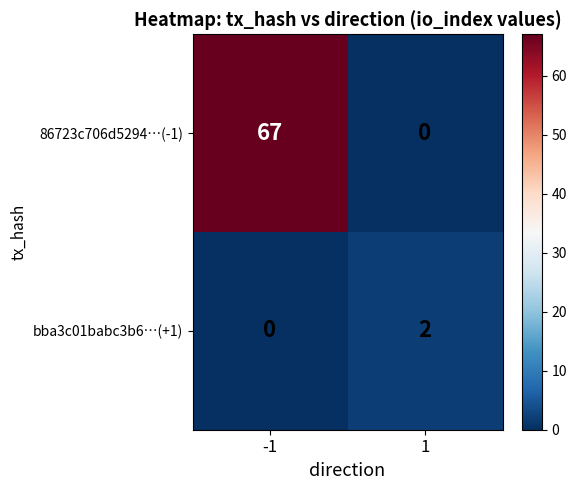

Reading left to right, list all the values displayed in this chart.

86723c706d5294…(-1): -1=67	1=0
bba3c01babc3b6…(+1): -1=0	1=2